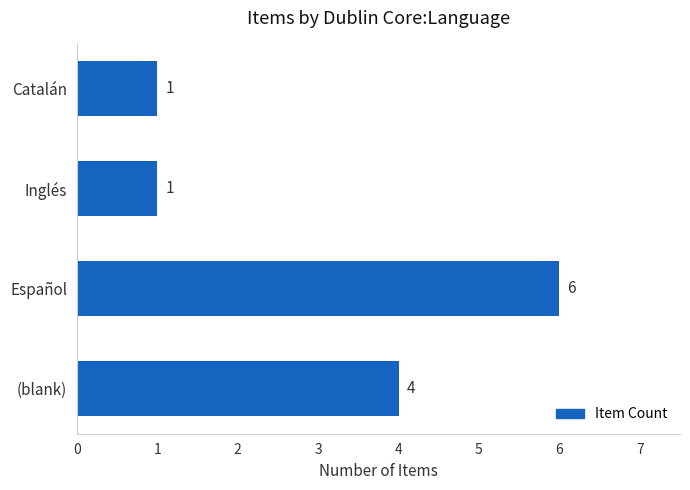

At which label is the value closest to 3?

(blank)